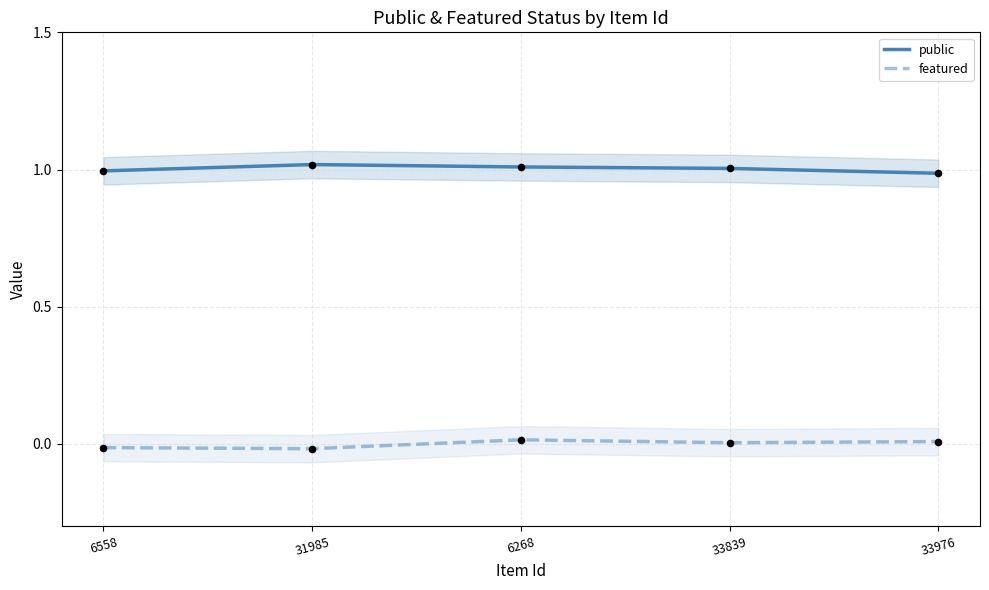

What is the total value across all series at 31985?

1.0